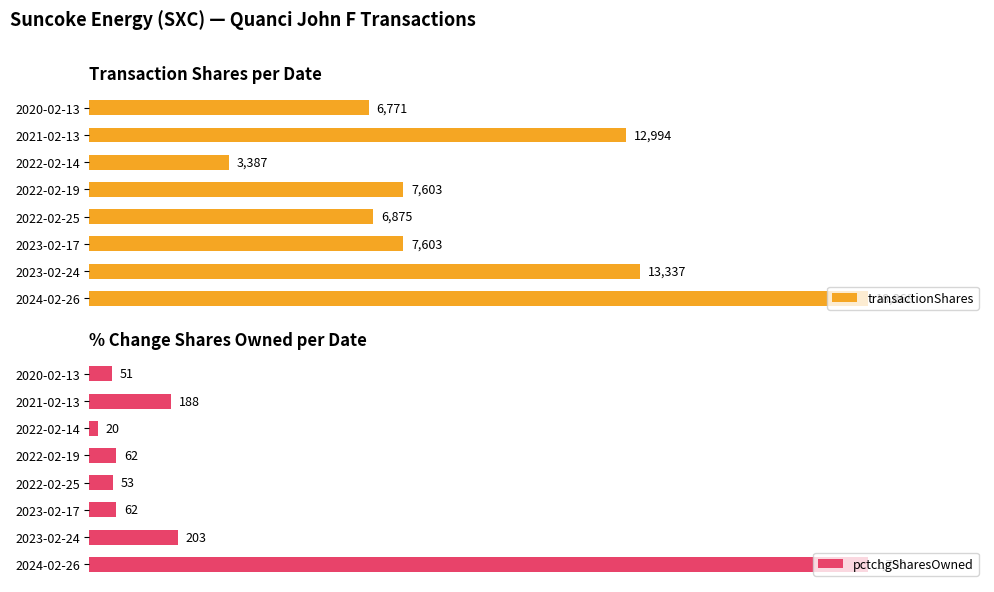

What is the difference between the second highest and second lowest values in the transactionShares series?

6566